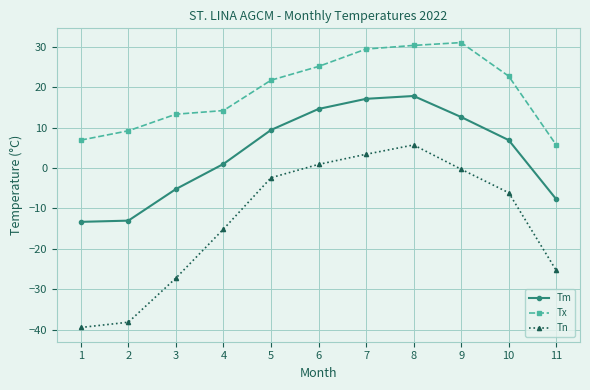

What is the difference between the Tx values at 7 and 2?

20.2